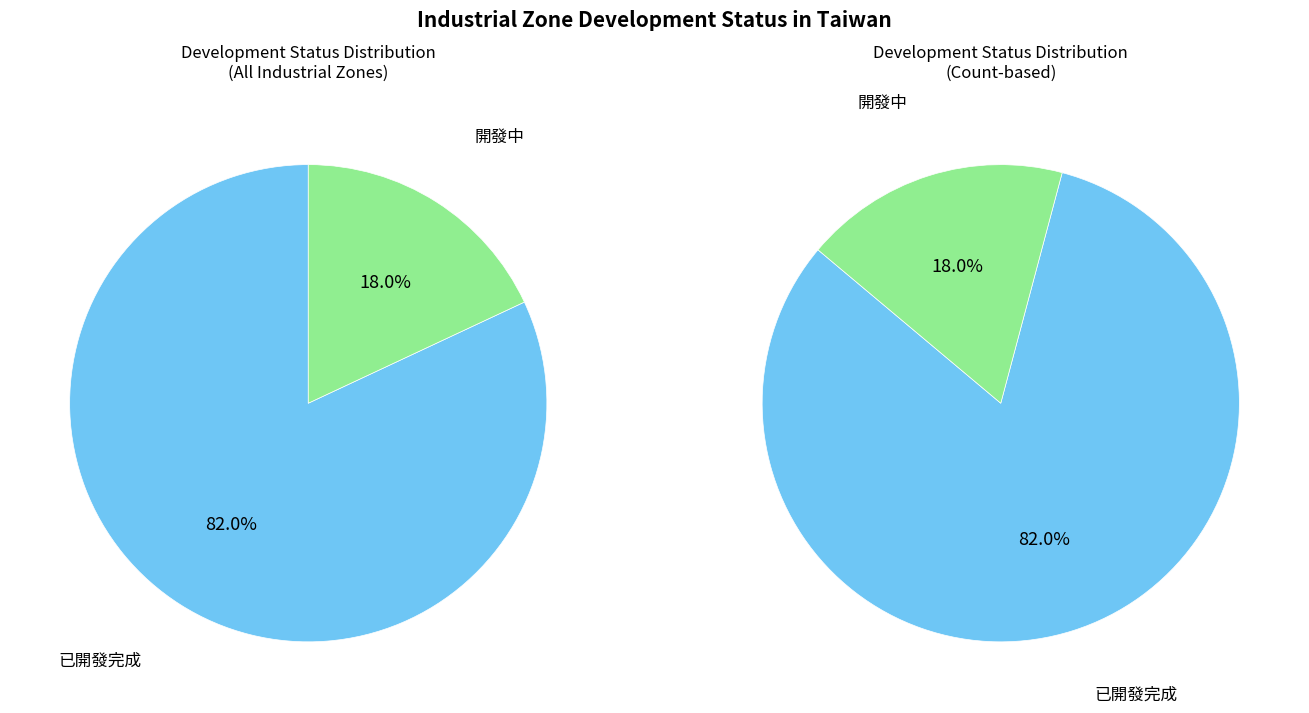

Which category has the biggest portion of the pie?

已開發完成